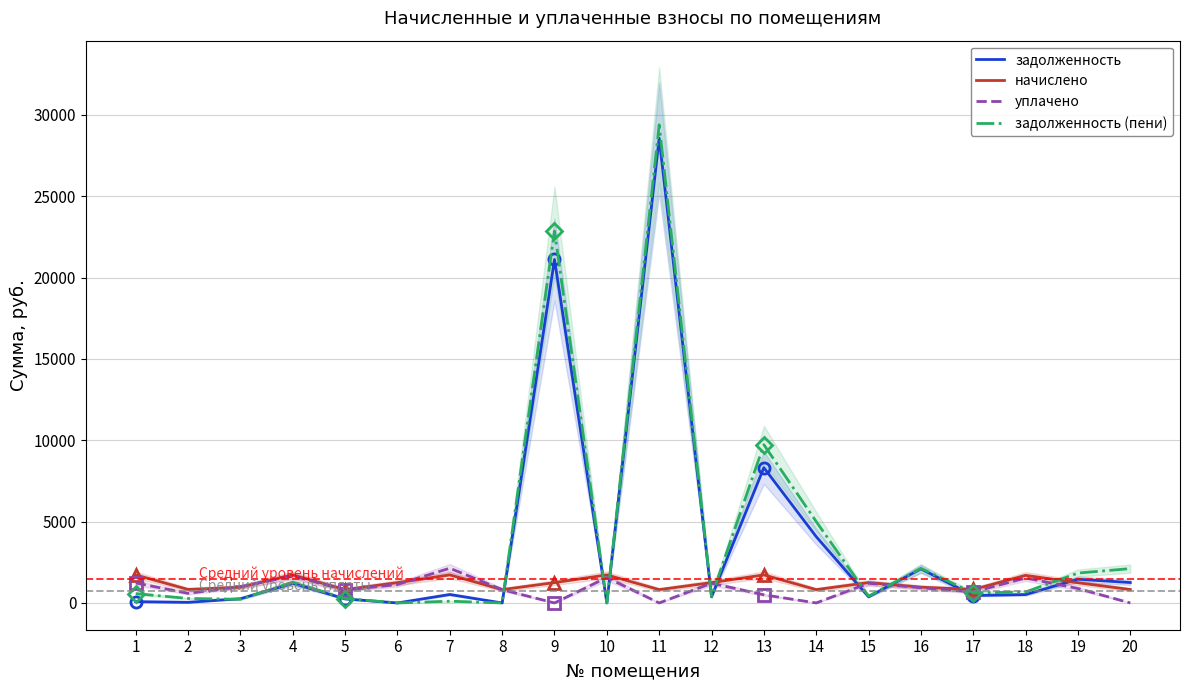

Which series has the widest spread of values?

задолженность (пени)